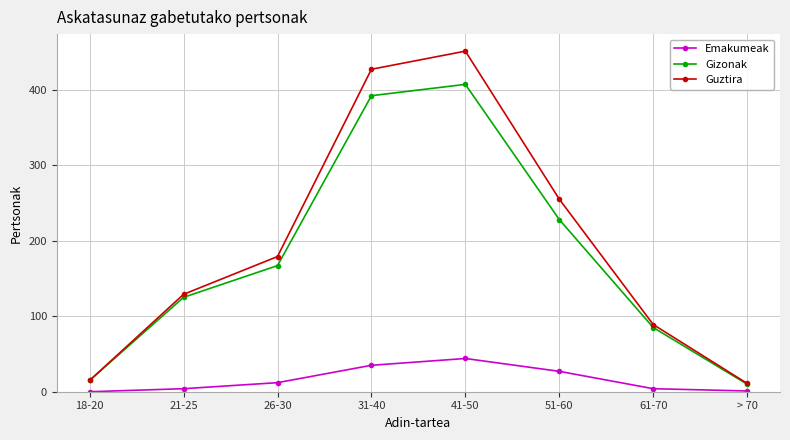

Where is Emakumeak nearest to the value 22?

51-60